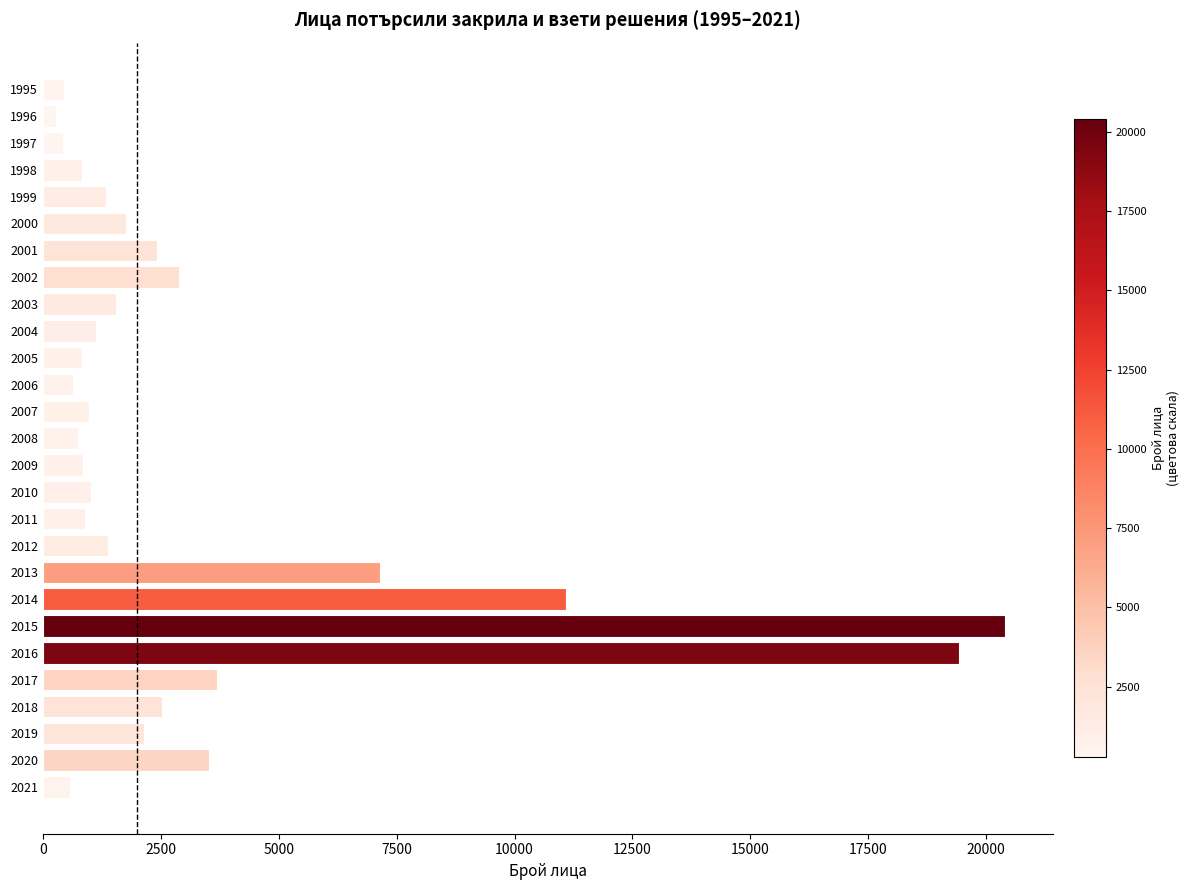

What is the ratio of the value at 2001 to the value at 2003?

1.6